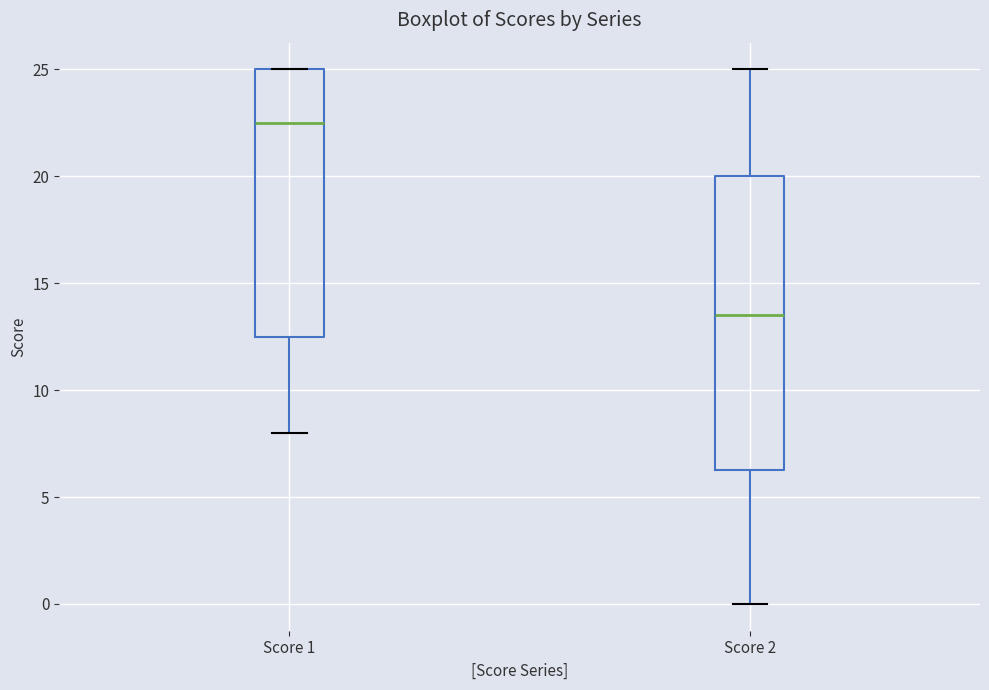

Where does the lower whisker of the box for Score 1 end on the y-axis? The values are not printed on the chart, so give them approximately, as read against the axis.

8.0